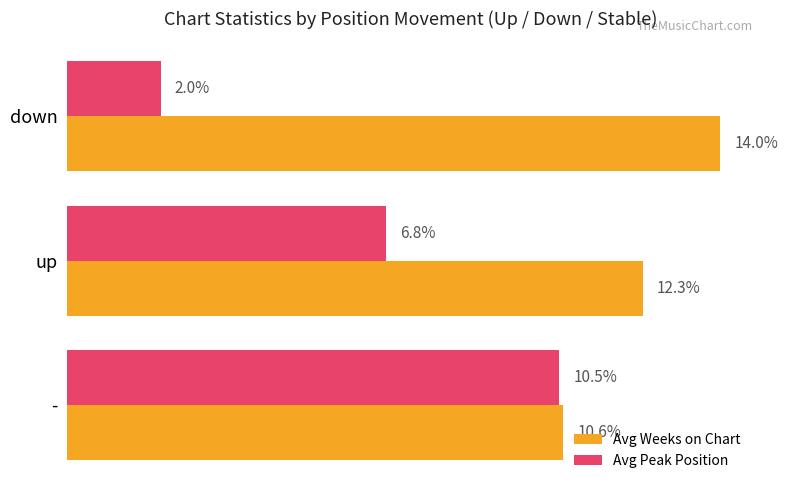

List the labels in order of Avg Weeks on Chart value, largest first.

down, up, -